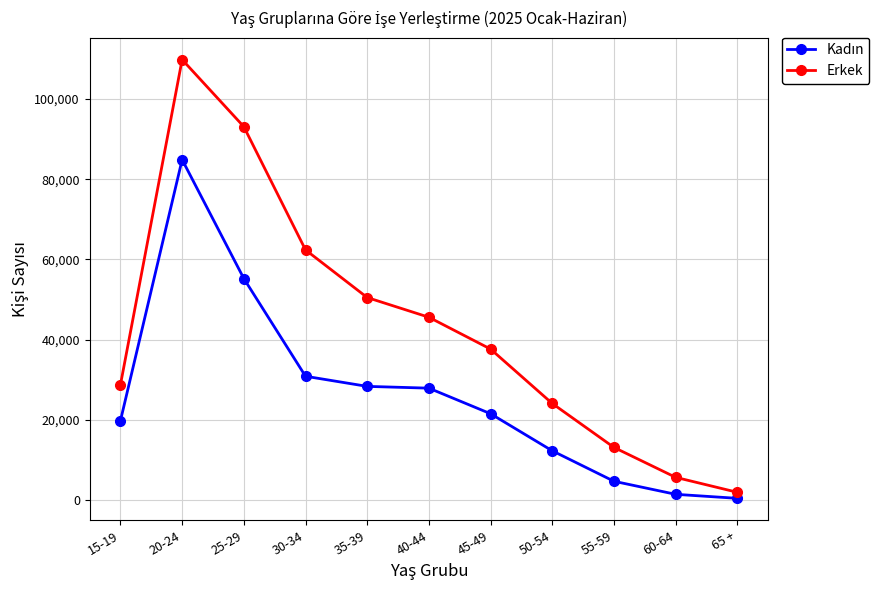

True or false: Erkek has a value of 45584 at 40-44.

True